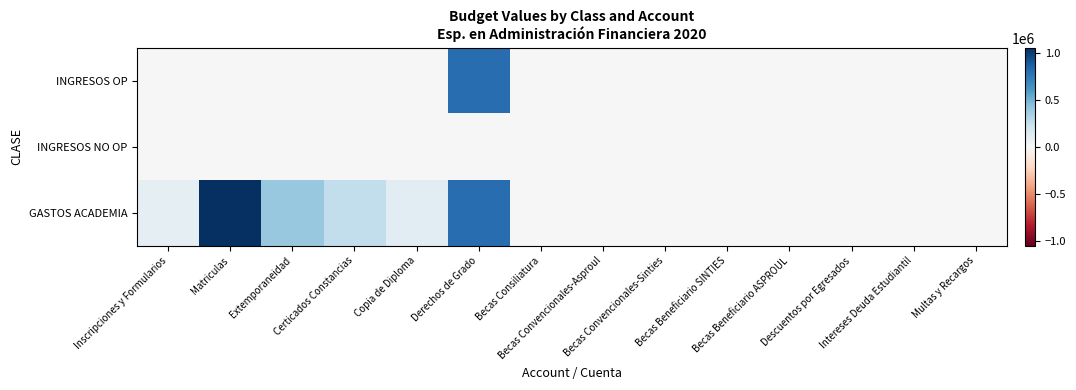

Which category has the lowest value across all series?

Inscripciones y Formularios